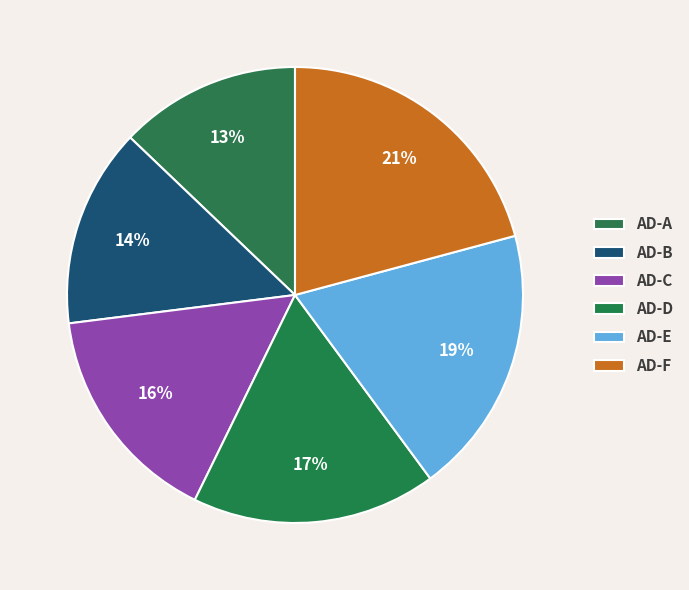

Which has a higher value, AD-A or AD-C?

AD-C